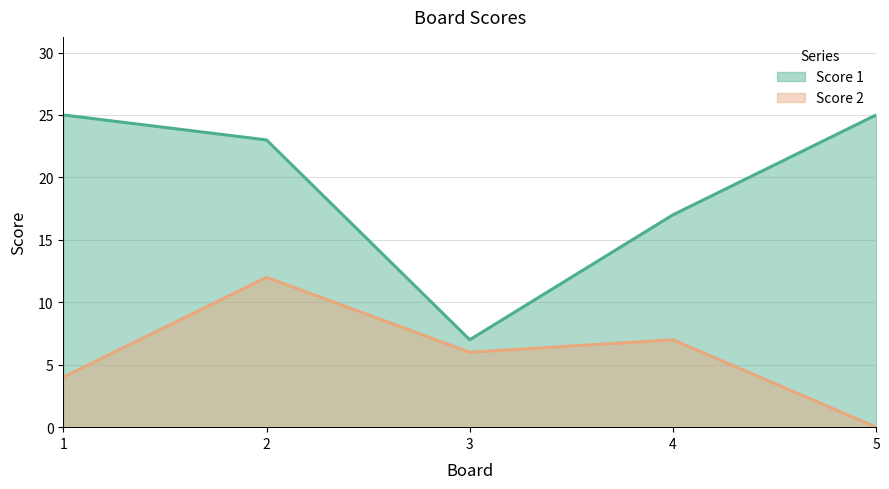

Reading left to right, extract all data points from this chart.

Score 1: 1=25	2=23	3=7	4=17	5=25
Score 2: 1=4	2=12	3=6	4=7	5=0